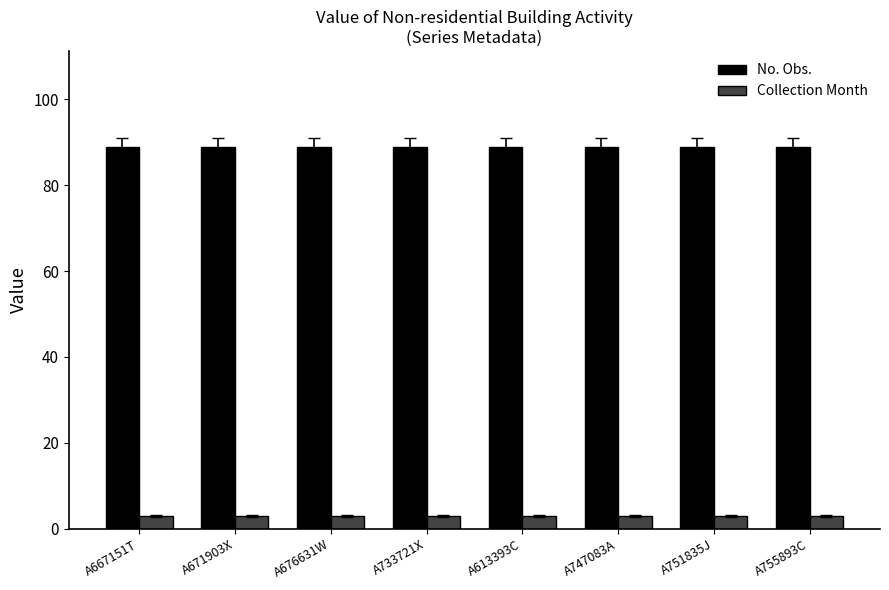

Rank the series by their average value, from highest to lowest.

No. Obs., Collection Month